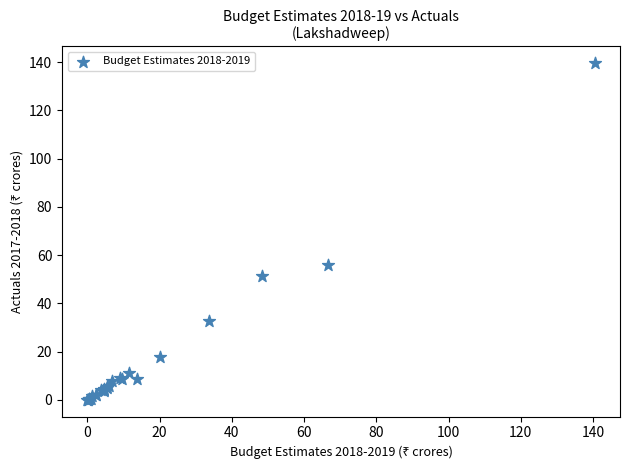

What Y value in the scatter plot is closest to 69?

55.8